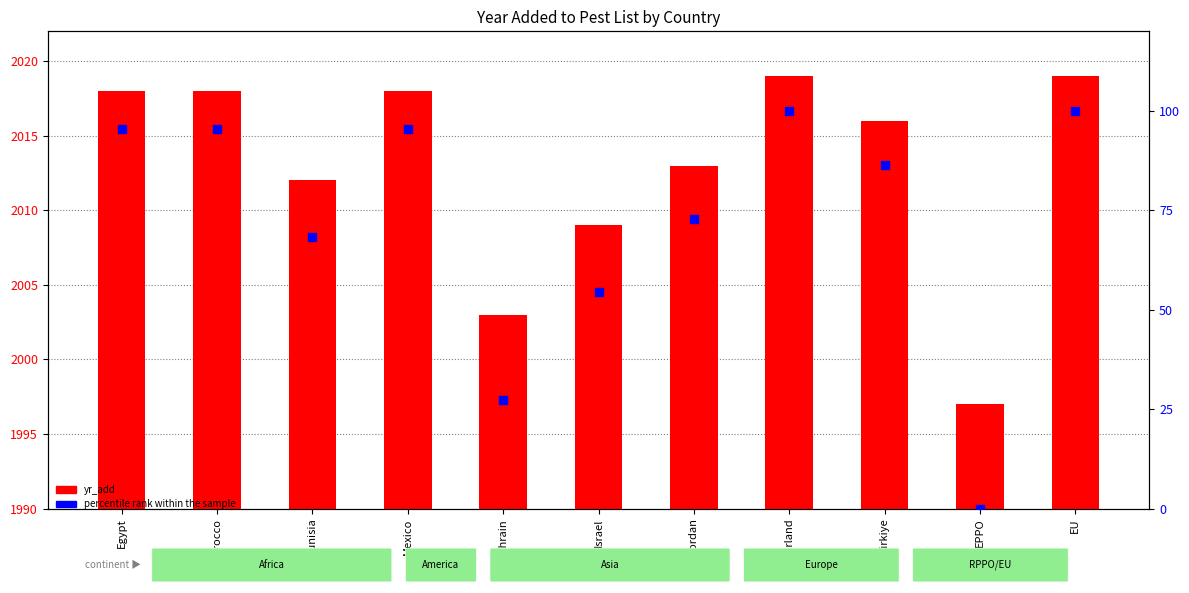

Which series has the largest Y range (max minus min)?

percentile rank within the sample